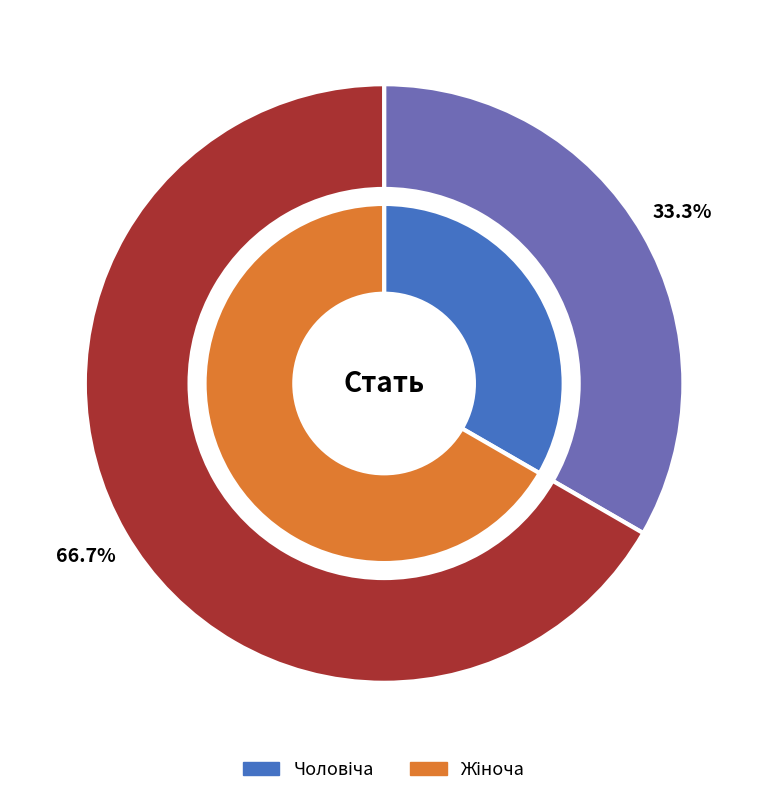

The Чоловіча slice represents 26% of the pie. True or false?

False